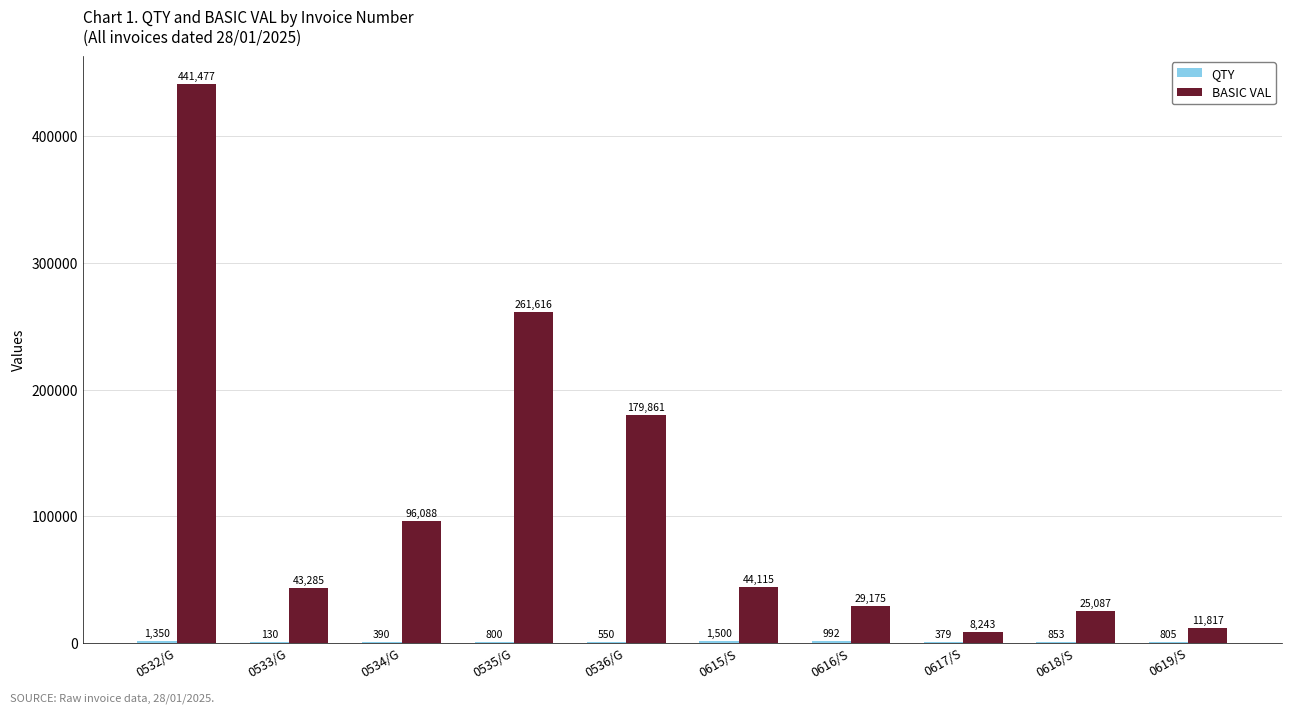

The value of BASIC VAL at 0534/G is 32360.0. True or false?

False